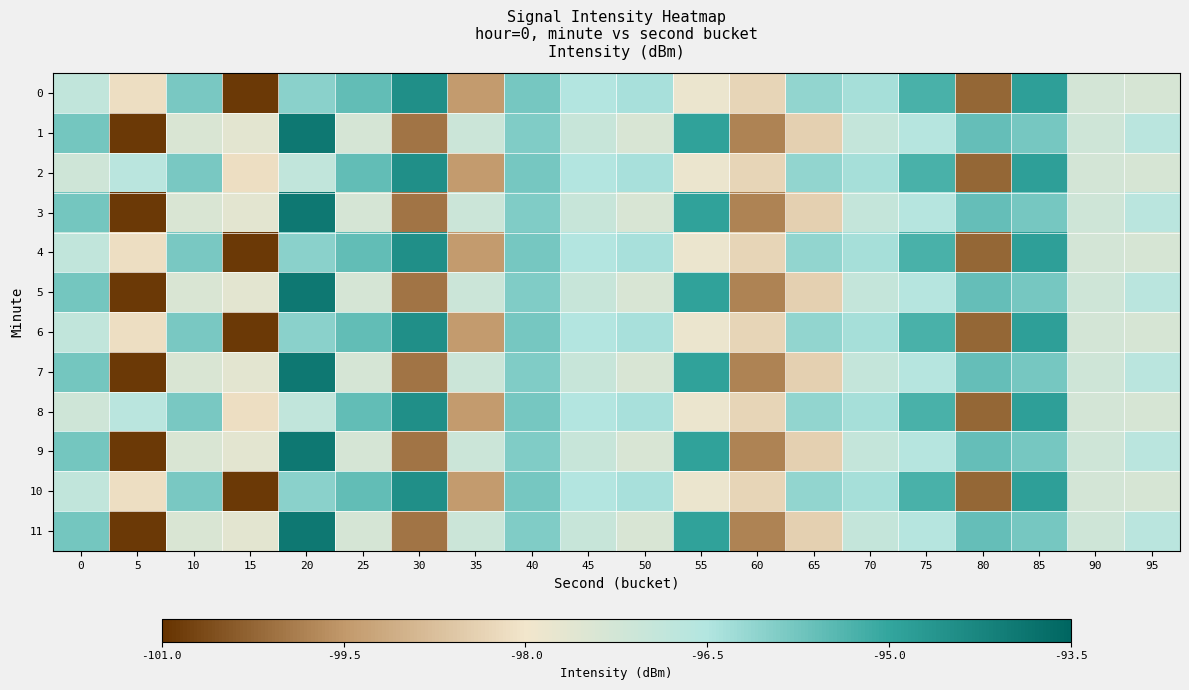

Reading left to right, list all the values displayed in this chart.

0: 0=-96.9	5=-98.1	10=-95.8	15=-100.9	20=-96.0	25=-95.6	30=-94.5	35=-99.4	40=-95.8	45=-96.5	50=-96.4	55=-97.8	60=-98.3	65=-96.1	70=-96.4	75=-95.3	80=-100.2	85=-94.9	90=-97.3	95=-97.3
1: 0=-95.8	5=-100.9	10=-97.4	15=-97.7	20=-93.9	25=-97.3	30=-100.0	35=-97.1	40=-95.9	45=-97.0	50=-97.4	55=-94.9	60=-99.8	65=-98.4	70=-96.9	75=-96.6	80=-95.6	85=-95.8	90=-97.1	95=-96.7
2: 0=-97.1	5=-96.7	10=-95.8	15=-98.1	20=-96.9	25=-95.6	30=-94.5	35=-99.4	40=-95.8	45=-96.5	50=-96.4	55=-97.8	60=-98.3	65=-96.1	70=-96.4	75=-95.3	80=-100.2	85=-94.9	90=-97.3	95=-97.3
3: 0=-95.8	5=-100.9	10=-97.4	15=-97.7	20=-93.9	25=-97.3	30=-100.0	35=-97.1	40=-95.9	45=-97.0	50=-97.4	55=-94.9	60=-99.8	65=-98.4	70=-96.9	75=-96.6	80=-95.6	85=-95.8	90=-97.1	95=-96.7
4: 0=-96.9	5=-98.1	10=-95.8	15=-100.9	20=-96.0	25=-95.6	30=-94.5	35=-99.4	40=-95.8	45=-96.5	50=-96.4	55=-97.8	60=-98.3	65=-96.1	70=-96.4	75=-95.3	80=-100.2	85=-94.9	90=-97.3	95=-97.3
5: 0=-95.8	5=-100.9	10=-97.4	15=-97.7	20=-93.9	25=-97.3	30=-100.0	35=-97.1	40=-95.9	45=-97.0	50=-97.4	55=-94.9	60=-99.8	65=-98.4	70=-96.9	75=-96.6	80=-95.6	85=-95.8	90=-97.1	95=-96.7
6: 0=-96.9	5=-98.1	10=-95.8	15=-100.9	20=-96.0	25=-95.6	30=-94.5	35=-99.4	40=-95.8	45=-96.5	50=-96.4	55=-97.8	60=-98.3	65=-96.1	70=-96.4	75=-95.3	80=-100.2	85=-94.9	90=-97.3	95=-97.3
7: 0=-95.8	5=-100.9	10=-97.4	15=-97.7	20=-93.9	25=-97.3	30=-100.0	35=-97.1	40=-95.9	45=-97.0	50=-97.4	55=-94.9	60=-99.8	65=-98.4	70=-96.9	75=-96.6	80=-95.6	85=-95.8	90=-97.1	95=-96.7
8: 0=-97.1	5=-96.7	10=-95.8	15=-98.1	20=-96.9	25=-95.6	30=-94.5	35=-99.4	40=-95.8	45=-96.5	50=-96.4	55=-97.8	60=-98.3	65=-96.1	70=-96.4	75=-95.3	80=-100.2	85=-94.9	90=-97.3	95=-97.3
9: 0=-95.8	5=-100.9	10=-97.4	15=-97.7	20=-93.9	25=-97.3	30=-100.0	35=-97.1	40=-95.9	45=-97.0	50=-97.4	55=-94.9	60=-99.8	65=-98.4	70=-96.9	75=-96.6	80=-95.6	85=-95.8	90=-97.1	95=-96.7
10: 0=-96.9	5=-98.1	10=-95.8	15=-100.9	20=-96.0	25=-95.6	30=-94.5	35=-99.4	40=-95.8	45=-96.5	50=-96.4	55=-97.8	60=-98.3	65=-96.1	70=-96.4	75=-95.3	80=-100.2	85=-94.9	90=-97.3	95=-97.3
11: 0=-95.8	5=-100.9	10=-97.4	15=-97.7	20=-93.9	25=-97.3	30=-100.0	35=-97.1	40=-95.9	45=-97.0	50=-97.4	55=-94.9	60=-99.8	65=-98.4	70=-96.9	75=-96.6	80=-95.6	85=-95.8	90=-97.1	95=-96.7